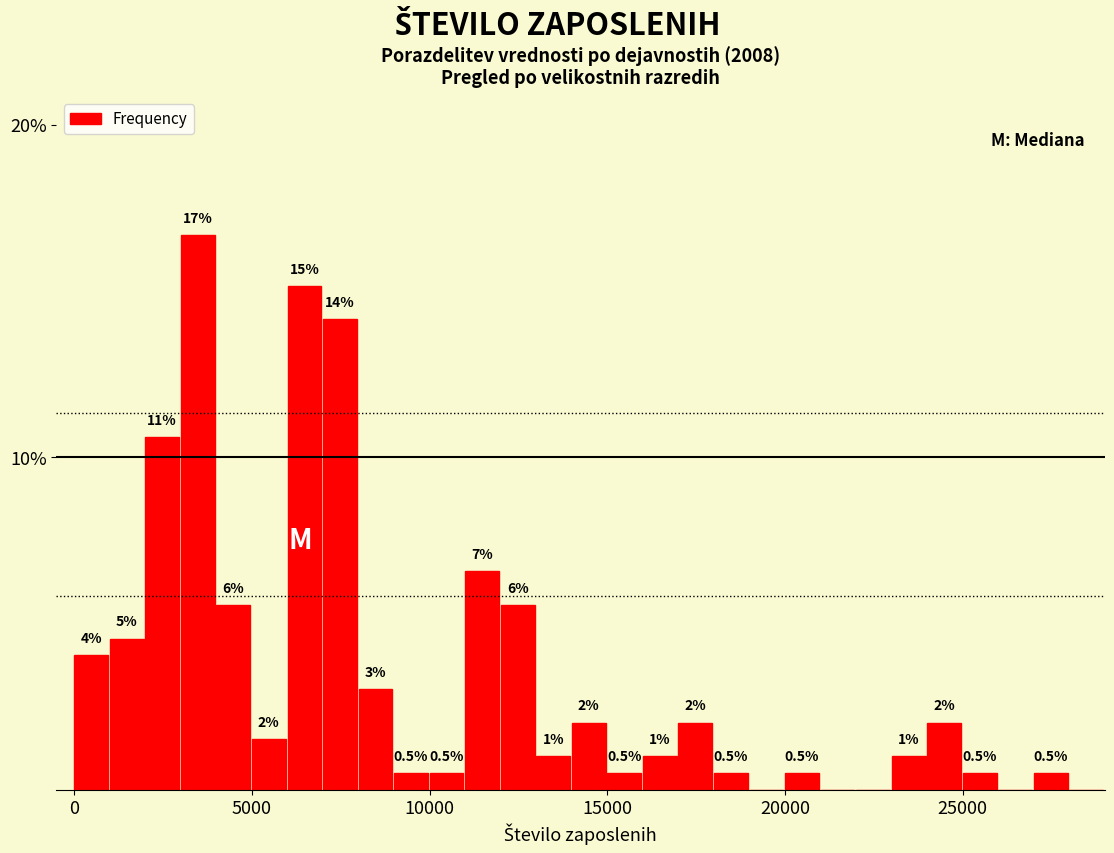

Read against the x-axis, roughly where is the centre of the tallest bar?

3500